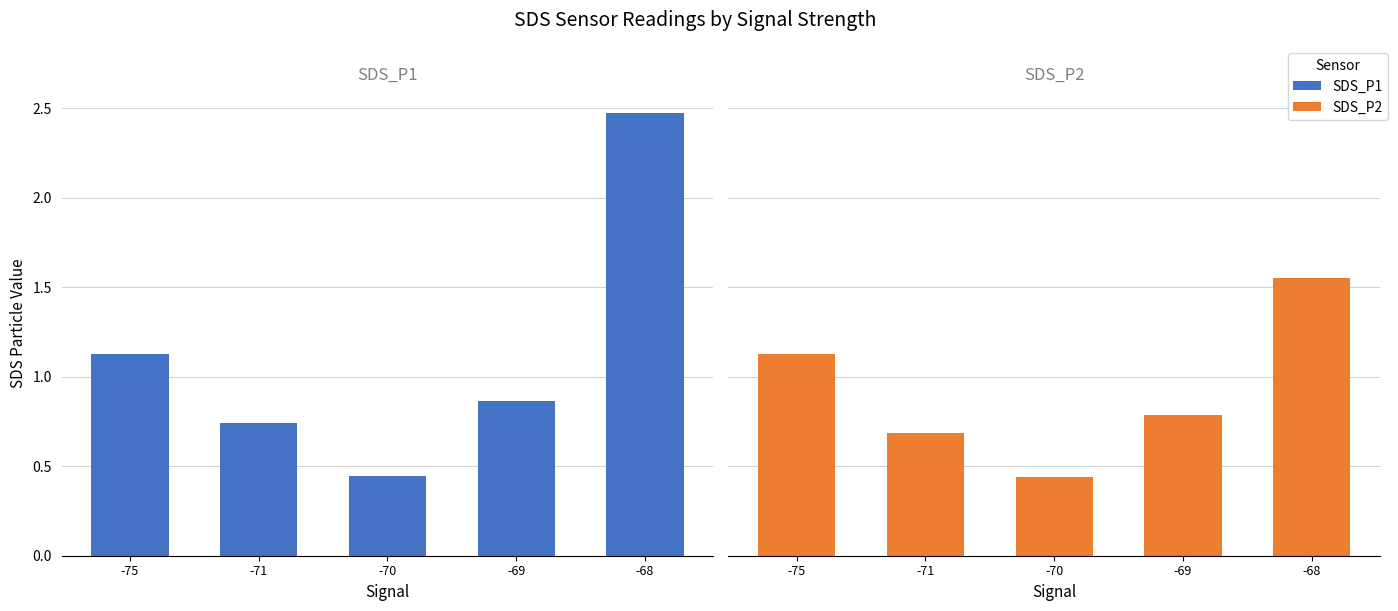

The value of SDS_P1 at -68 is 4.2. True or false?

False